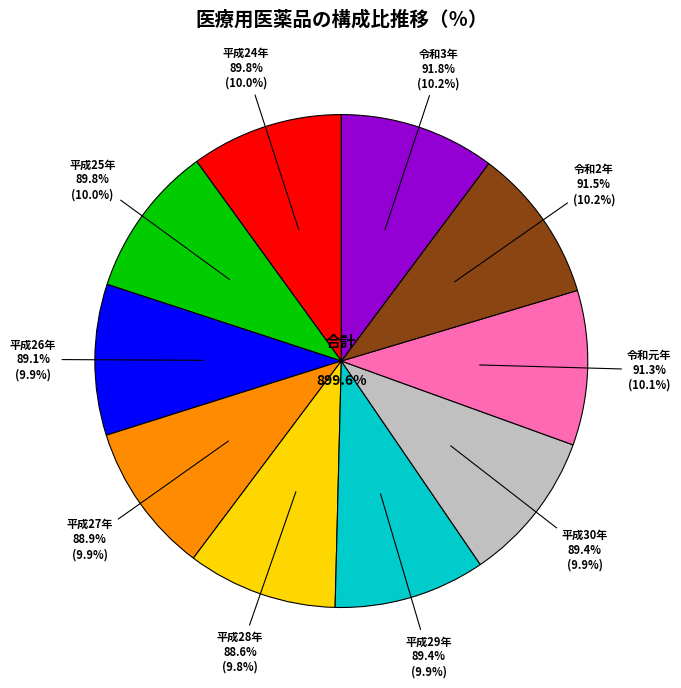

Which category has the biggest portion of the pie?

令和3年